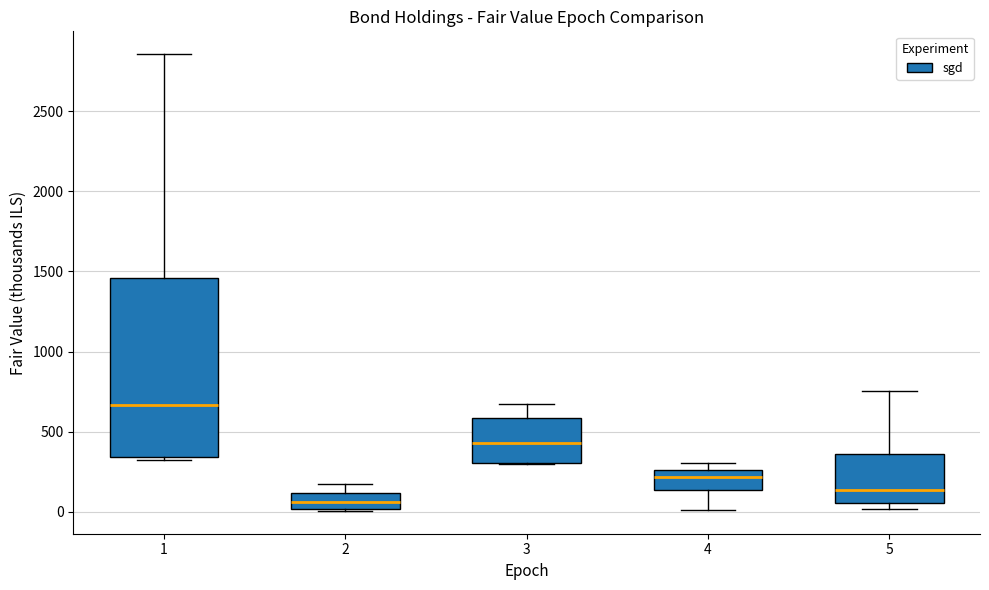

Which box's median line is the lowest?

2